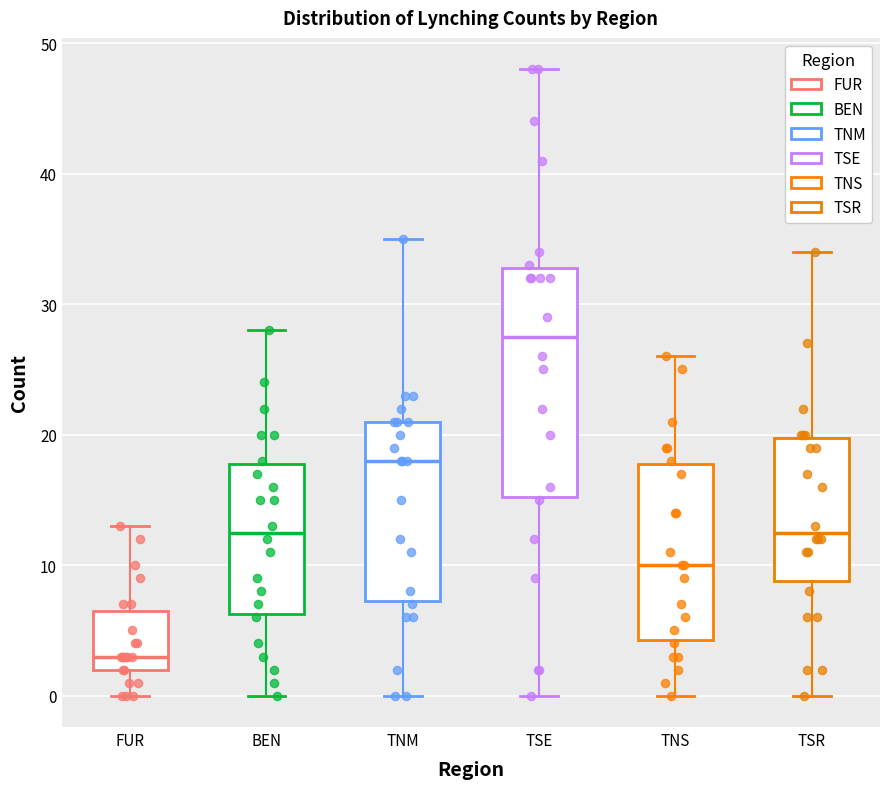

Where does the median line of the box for FUR sit on the y-axis? The values are not printed on the chart, so give them approximately, as read against the axis.

3